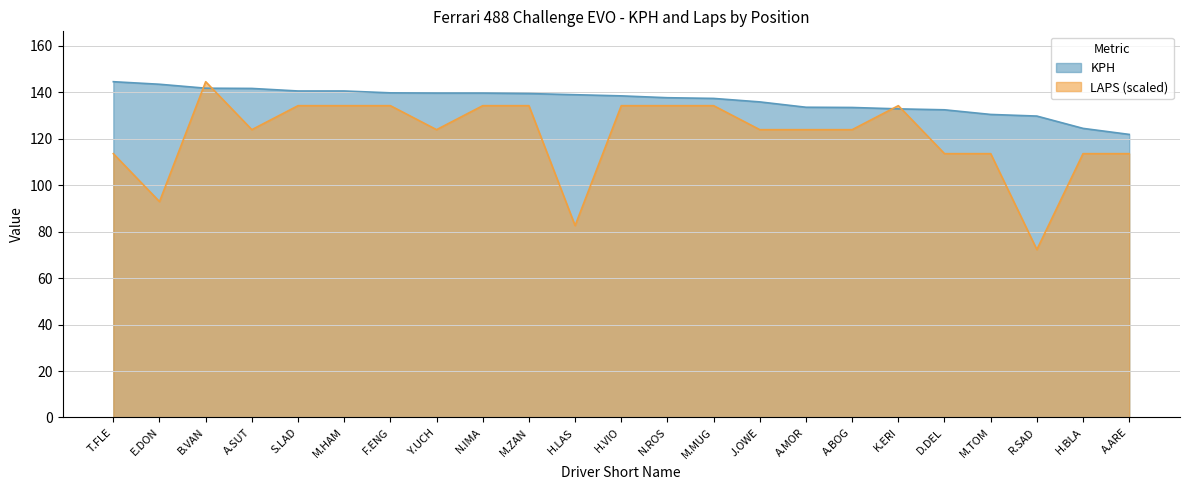

The value of KPH at H.LAS is 238.0. True or false?

False